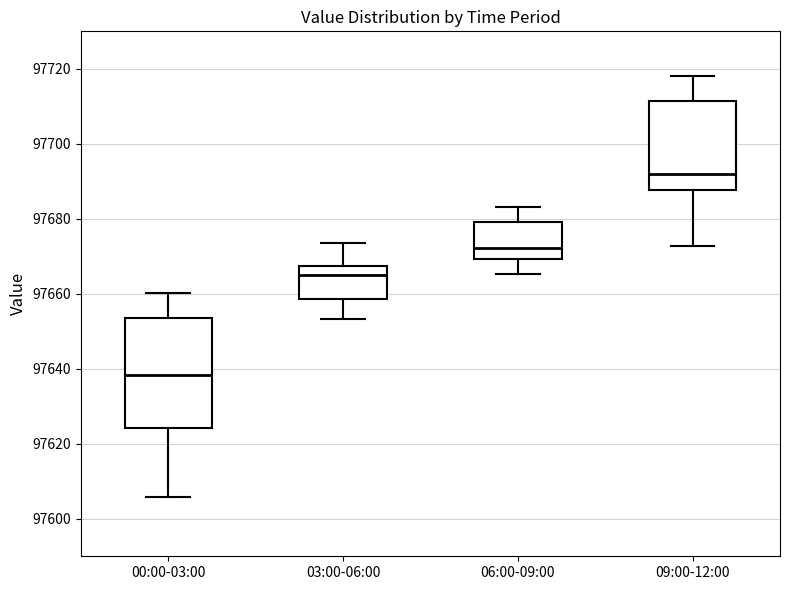

Reading left to right, read every box against the y-axis: the position of its median line, the range the box covers, and the ends of its whiskers. The values are not printed on the chart, so give them approximately, as read against the axis.

00:00-03:00: median 97638, box 97624 to 97654, whiskers 97606 to 97660
03:00-06:00: median 97666, box 97658 to 97668, whiskers 97654 to 97674
06:00-09:00: median 97672, box 97670 to 97680, whiskers 97666 to 97684
09:00-12:00: median 97692, box 97688 to 97712, whiskers 97672 to 97718